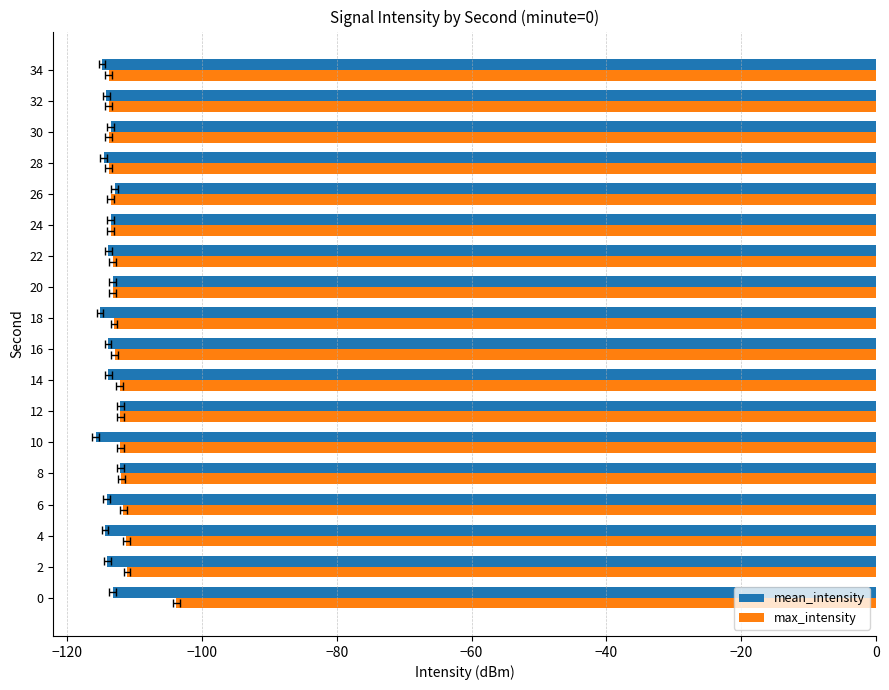

What is the minimum value shown in the chart?

-115.7